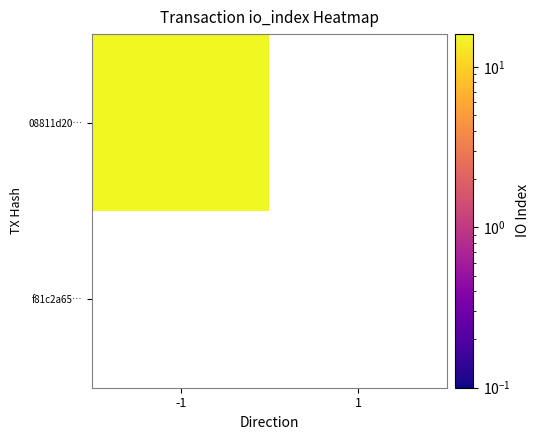

What is the total value across all series at io_index?

16